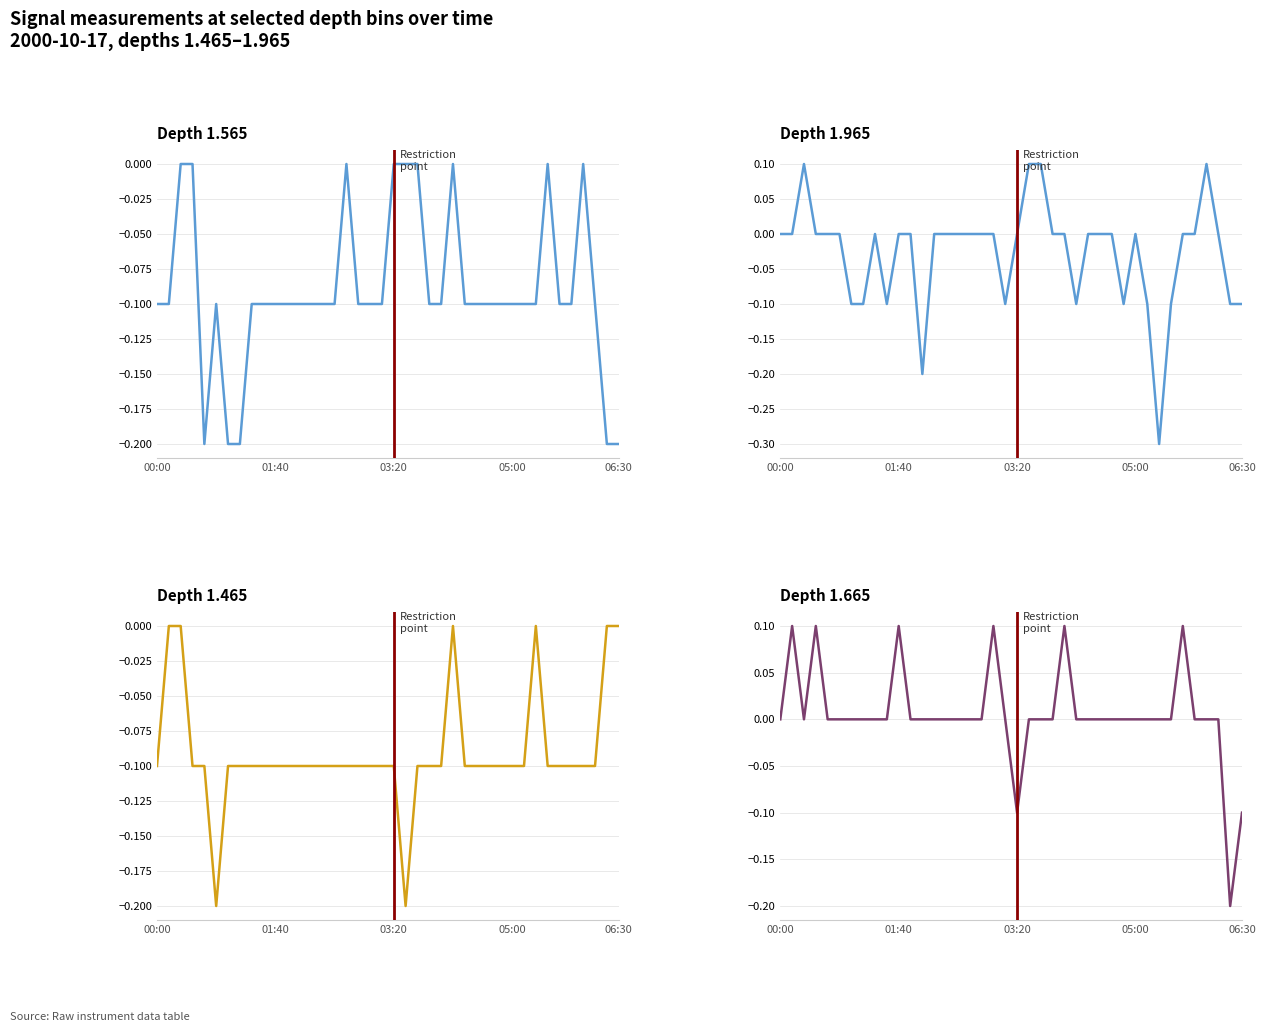

List the series in order of their peak value, lowest first.

1.565, 1.465, 1.965, 1.665